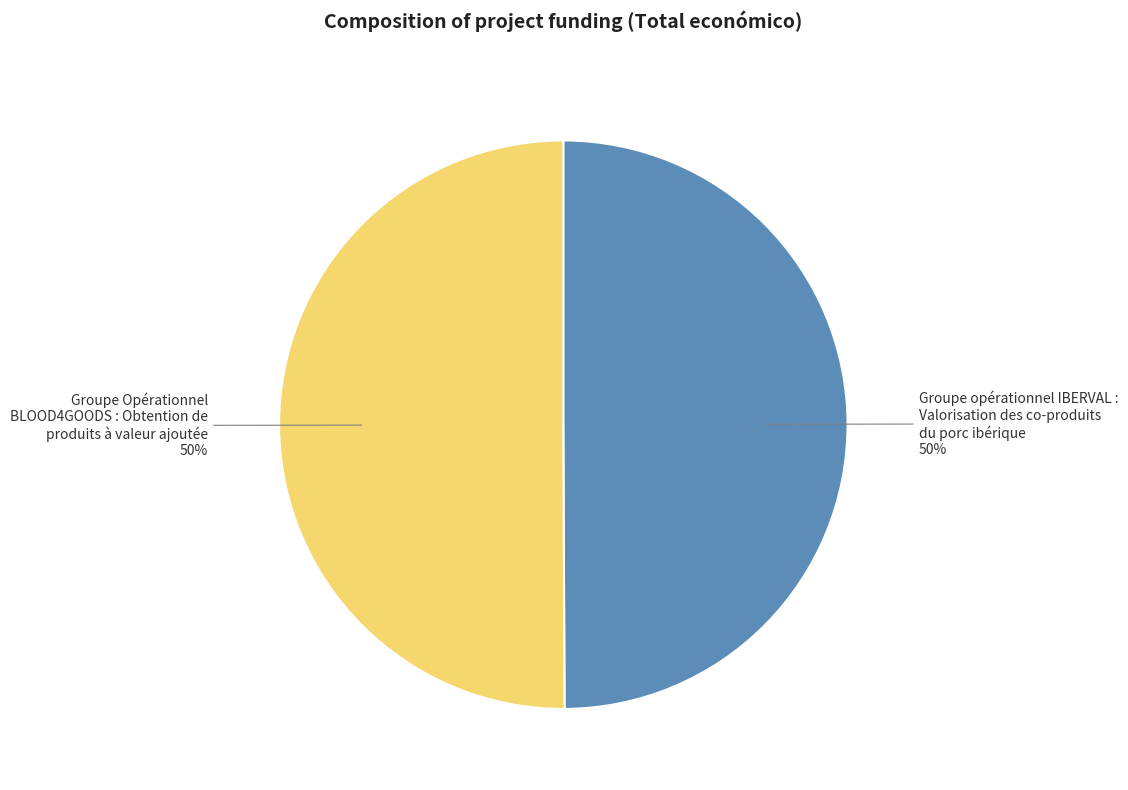

To the nearest percent, what is the combined percentage of Groupe Opérationnel BLOOD4GOODS : Obtention de produits à valeur ajoutée and Groupe opérationnel IBERVAL : Valorisation des co-produits du porc ibérique?

100%